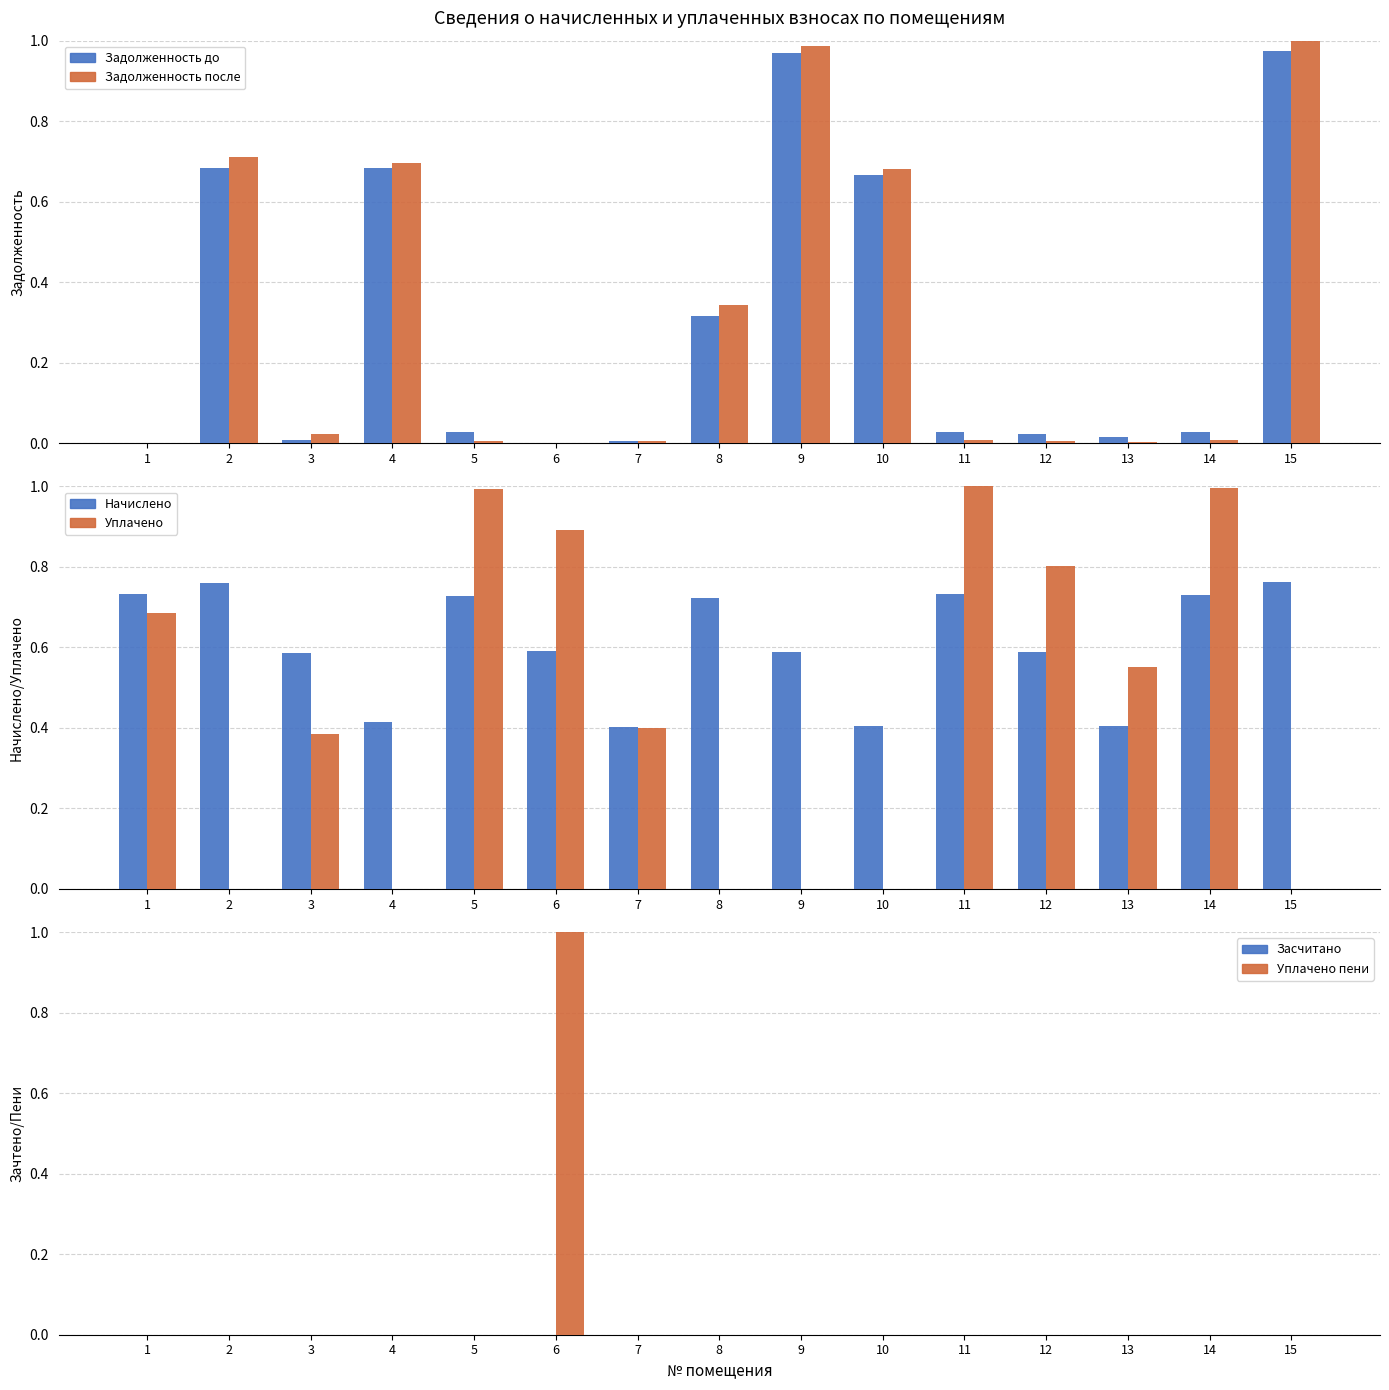

How many groups of bars are there?

15